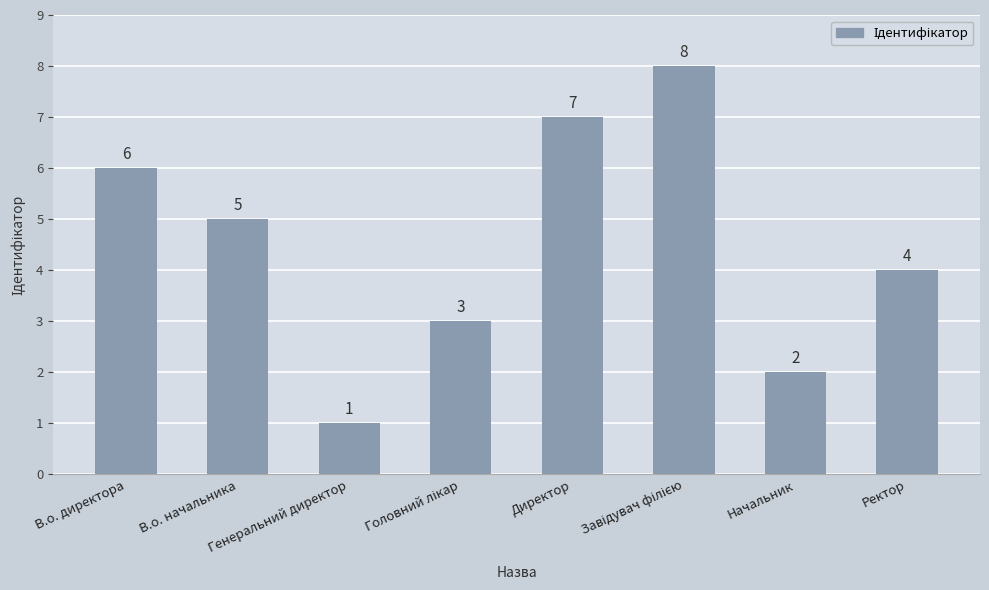

Reading left to right, list all the values displayed in this chart.

6	5	1	3	7	8	2	4